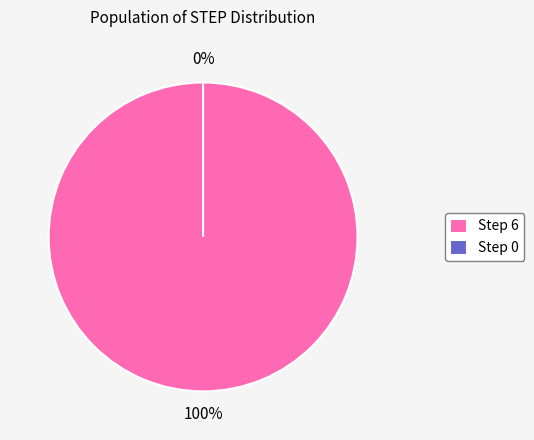

To the nearest percent, what is the difference between the largest and smallest slice percentages?

100%